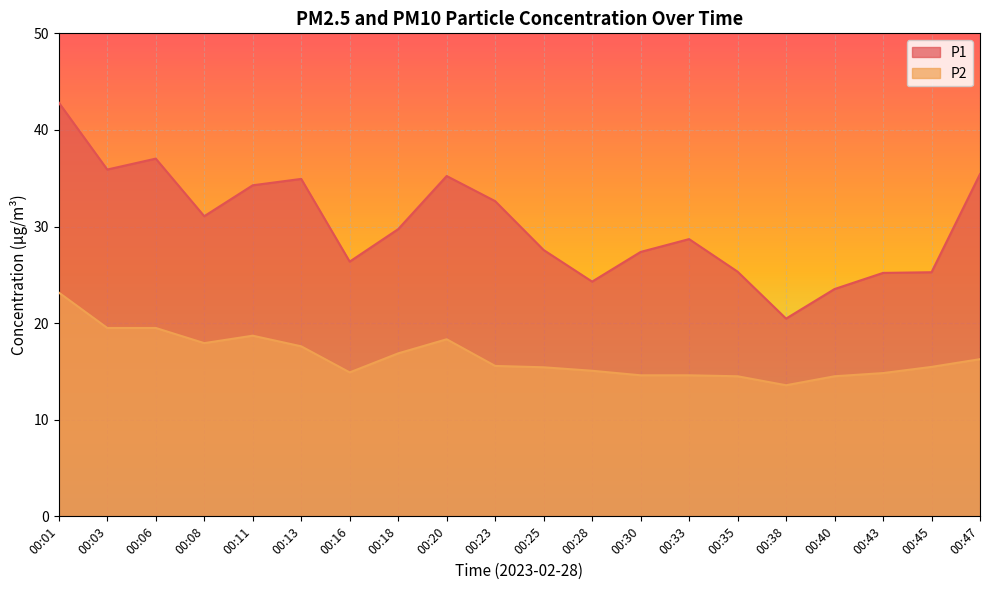

The value of P2 at 00:35 is 14.5. True or false?

True